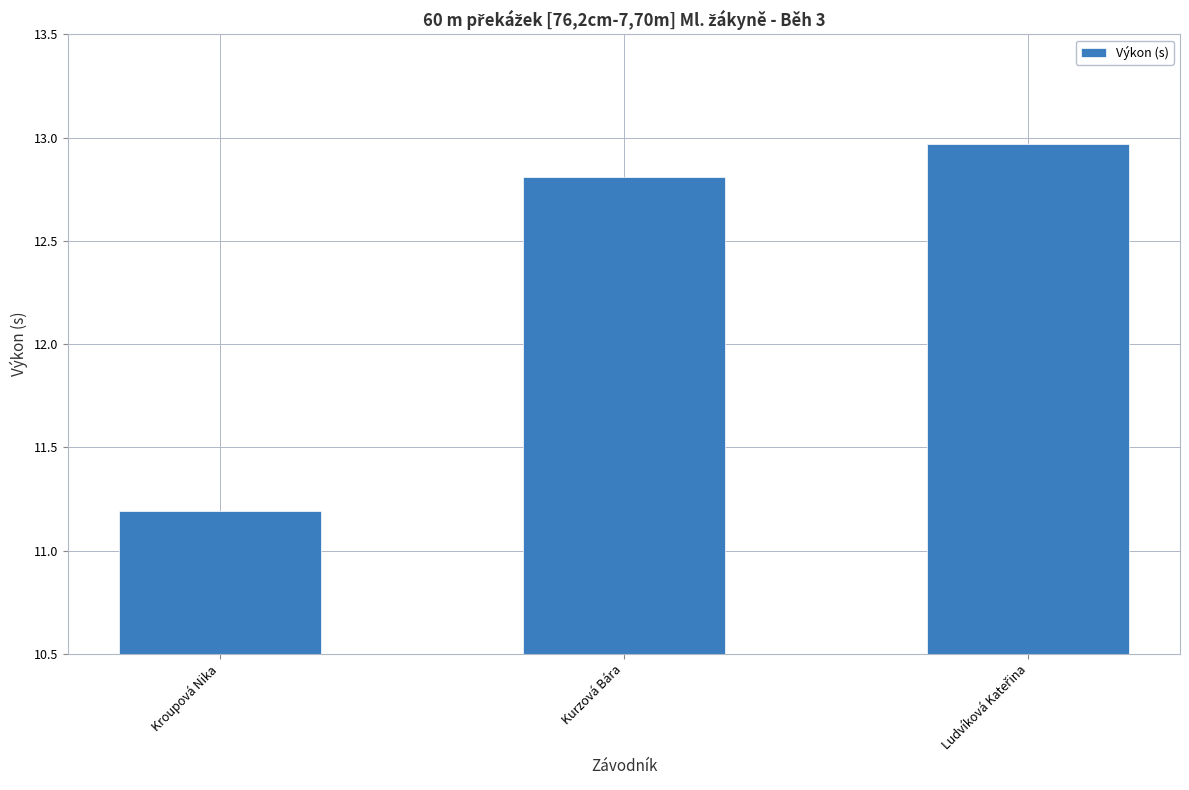

What is the label of the 2nd bar from the left?

Kurzová Bára